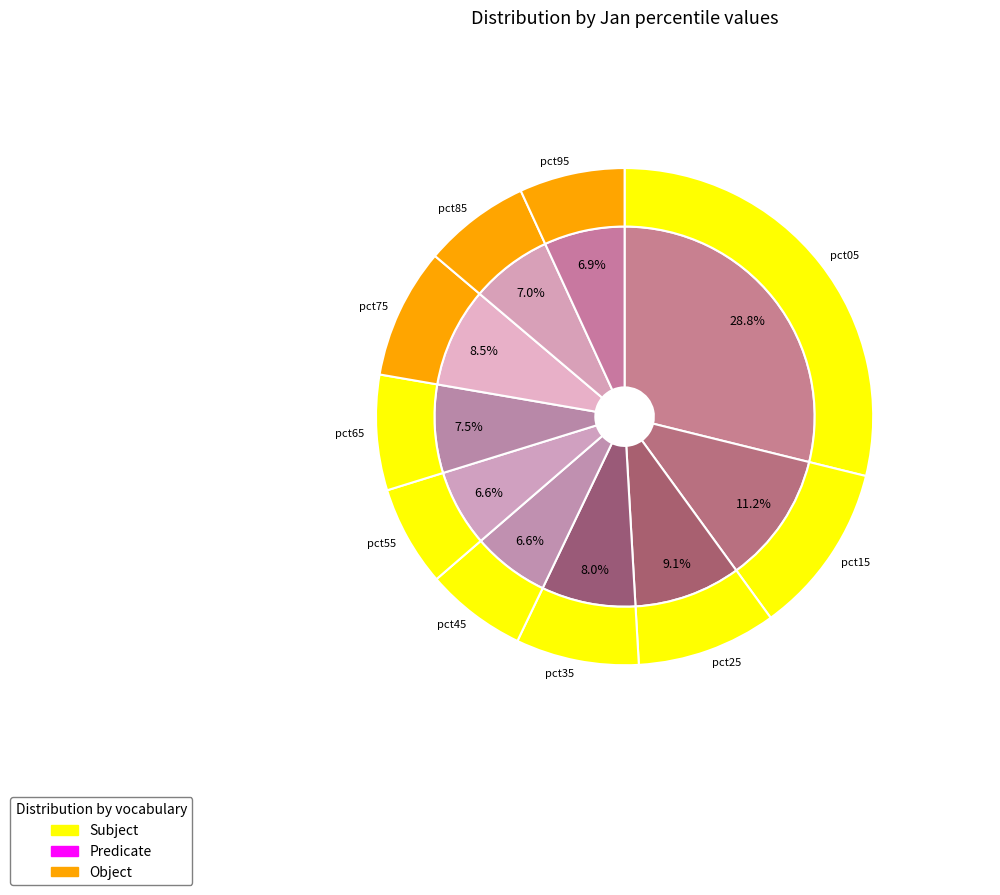

How many segments does this pie chart have?

10